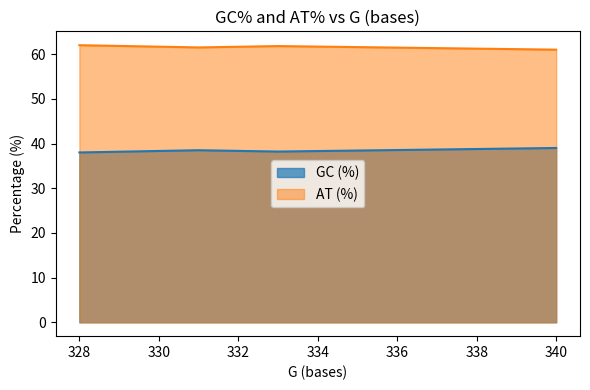

Count the GC (%) values in the range 38 to 39.

4